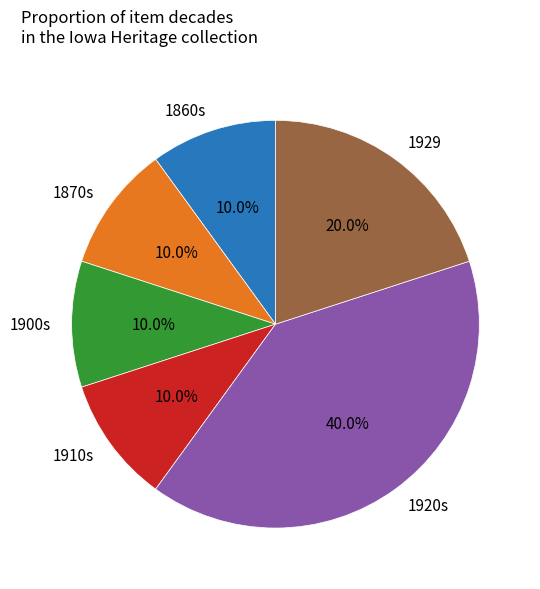

How many slices are in this pie chart?

6